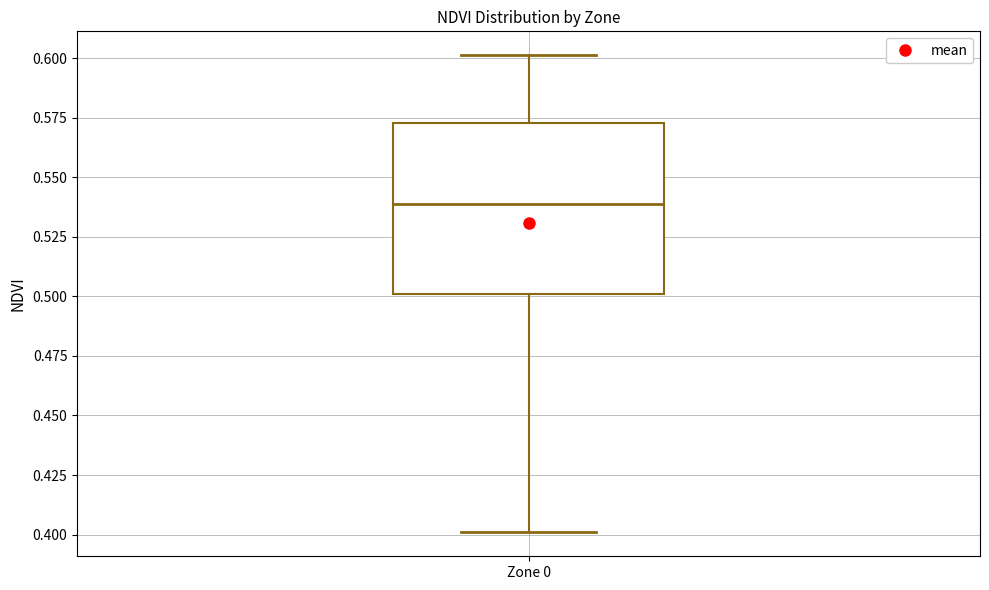

Where does the median line of the box for Zone 0 sit on the y-axis? The values are not printed on the chart, so give them approximately, as read against the axis.

0.540